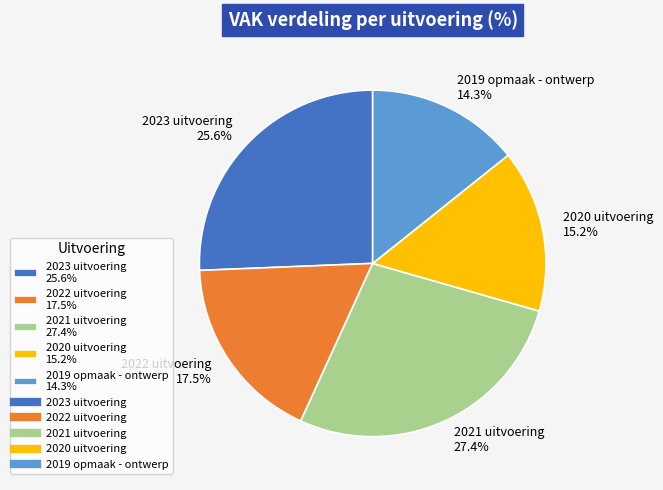

To the nearest percent, what is the combined percentage of 2023 uitvoering and 2019 opmaak - ontwerp?

40%